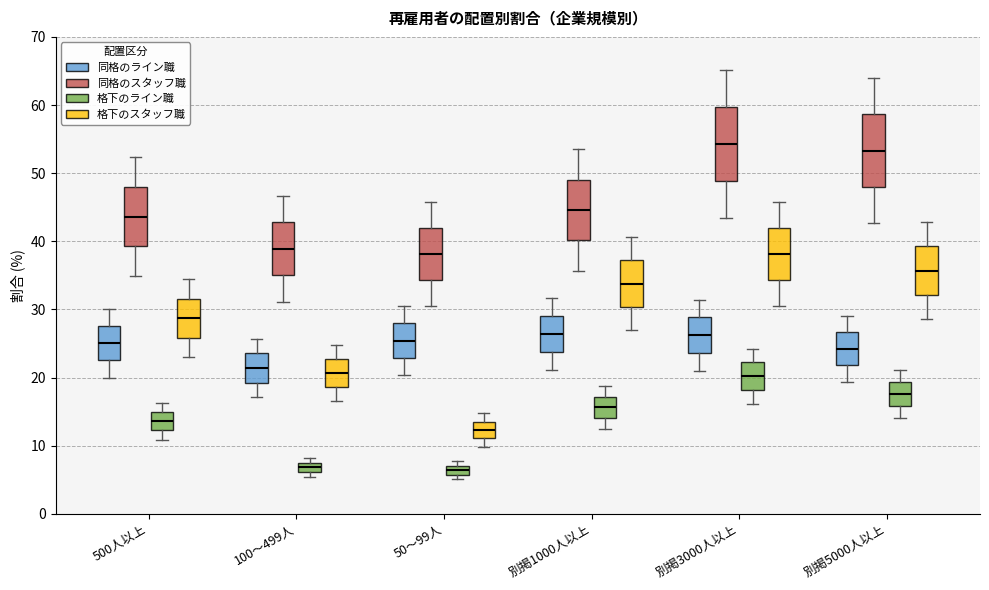

Where does the median line of the box for 100～499人 (同格のスタッフ職) sit on the y-axis? The values are not printed on the chart, so give them approximately, as read against the axis.

39